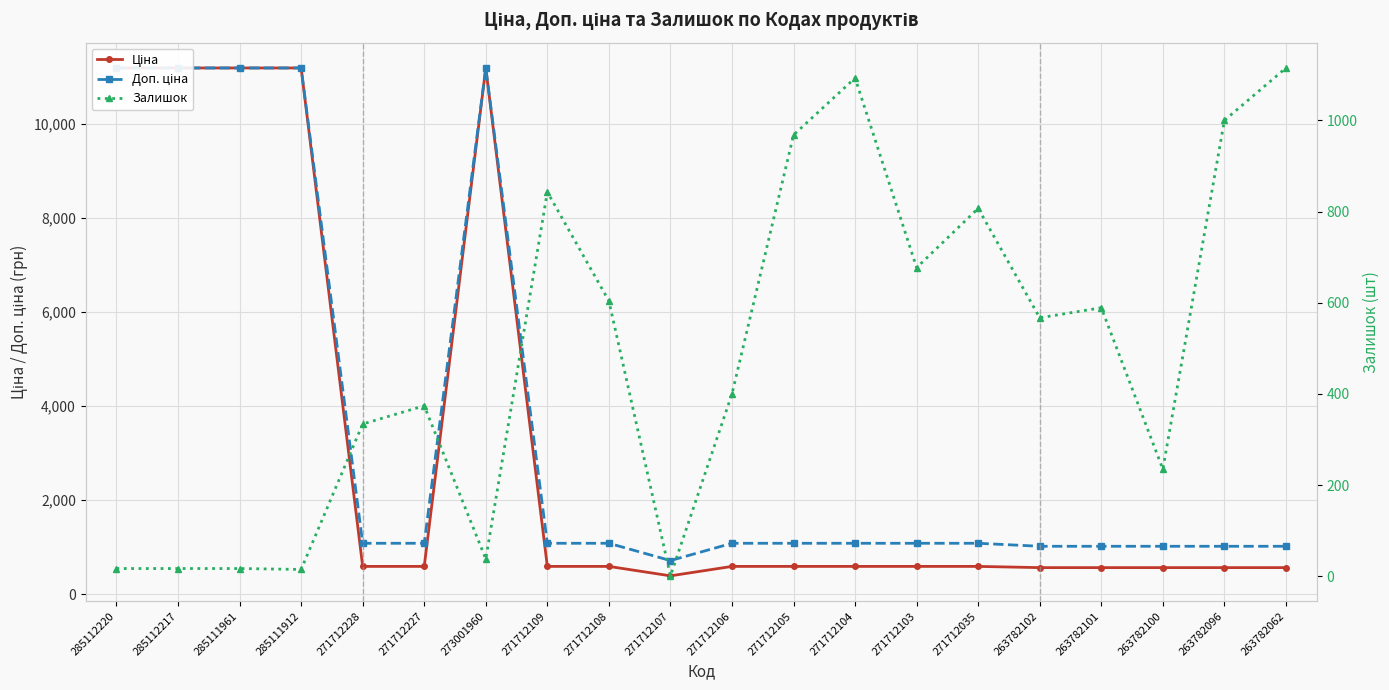

At which category does the chart reach its peak across all series?

285112220